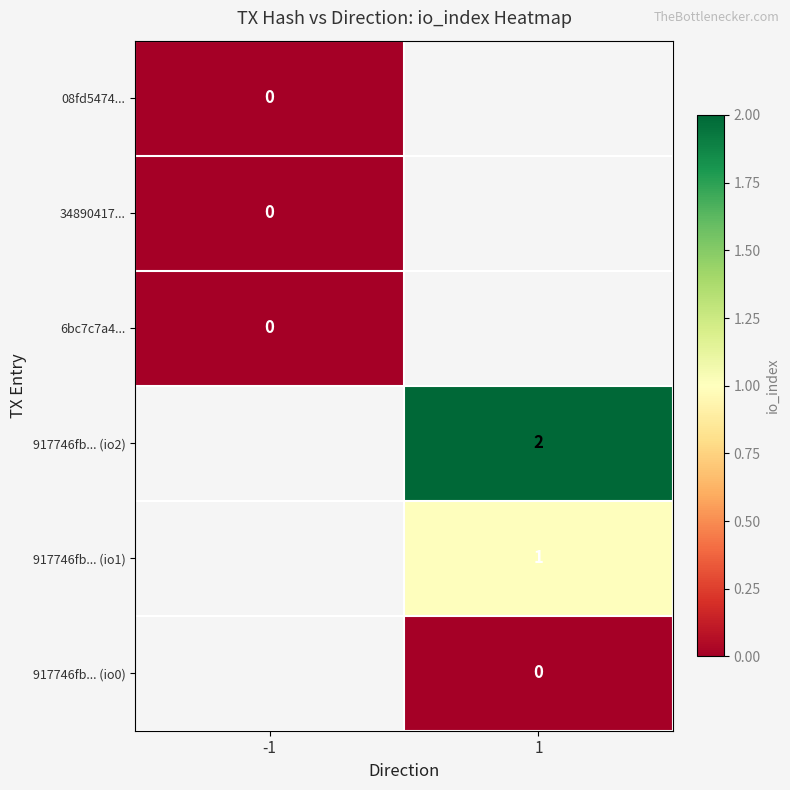

Which category has the highest value across all series?

1